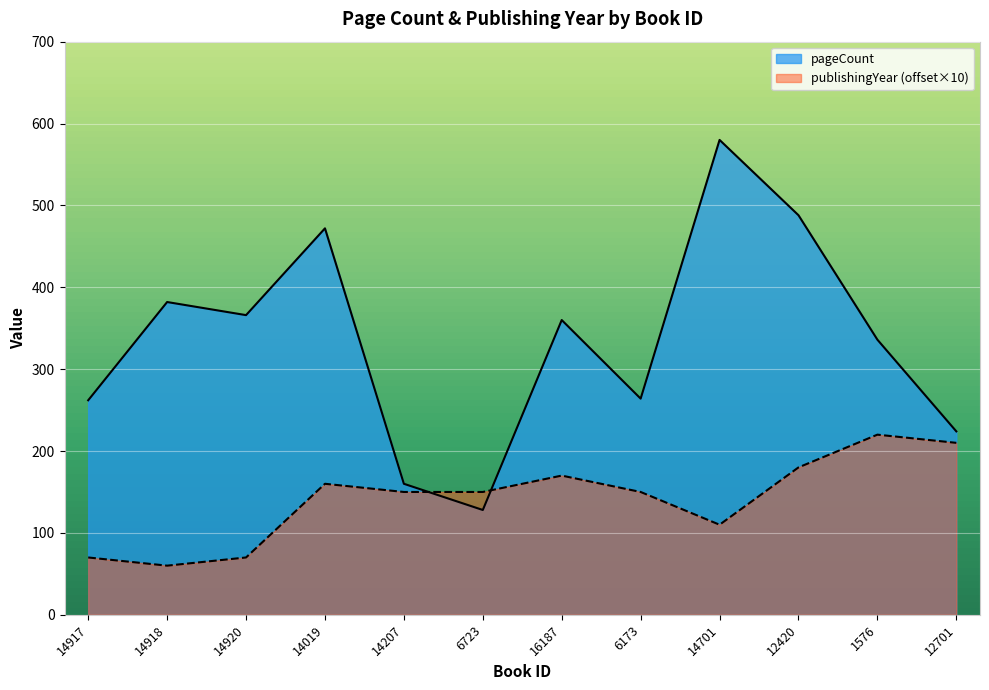

Rank the series at 14207 from lowest to highest value.

publishingYear (offset×10), pageCount